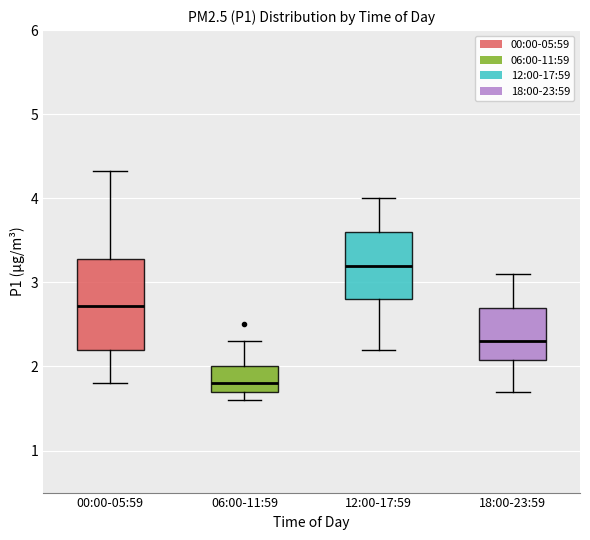

Which box has the highest median line?

12:00-17:59